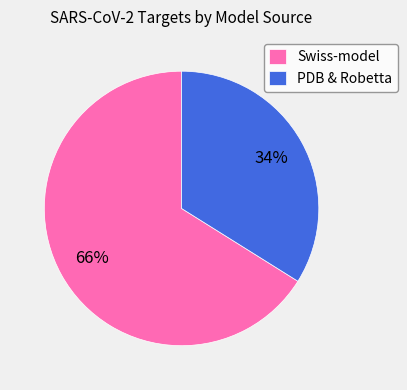

What is the majority slice?

Swiss-model